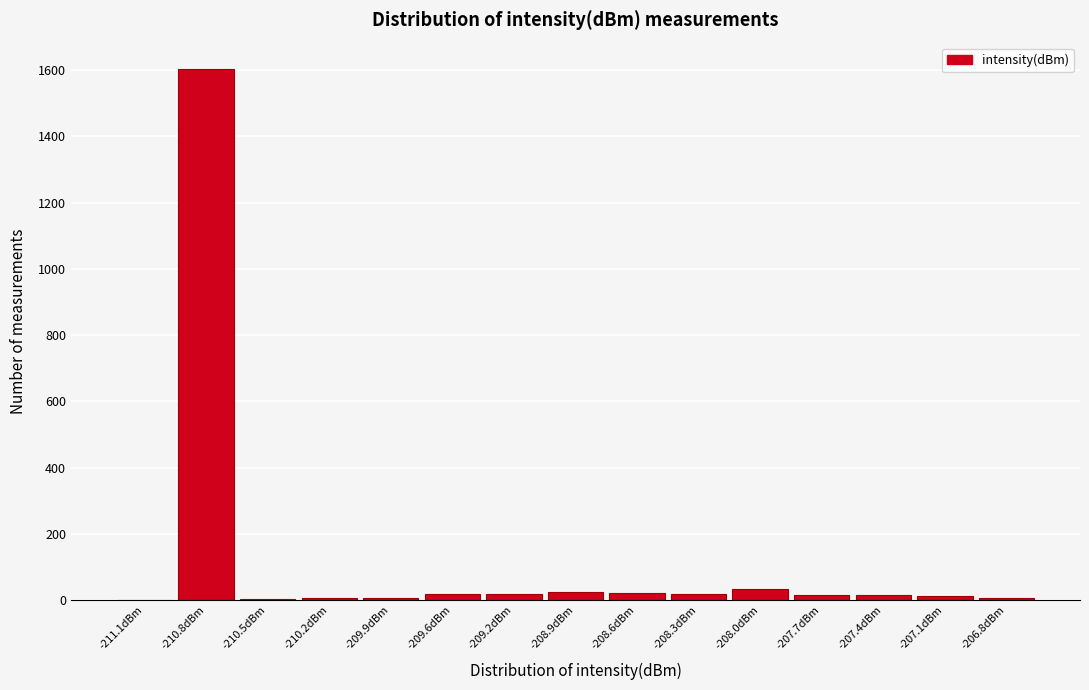

The chart shows a value of 7 at -206.8dBm. True or false?

True